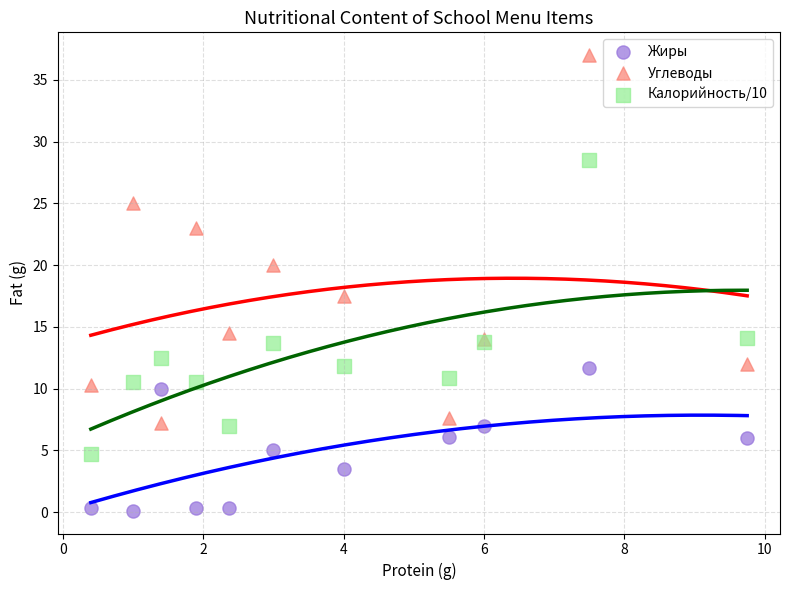

In the Углеводы series, what Y value is closest to 22?

23.0